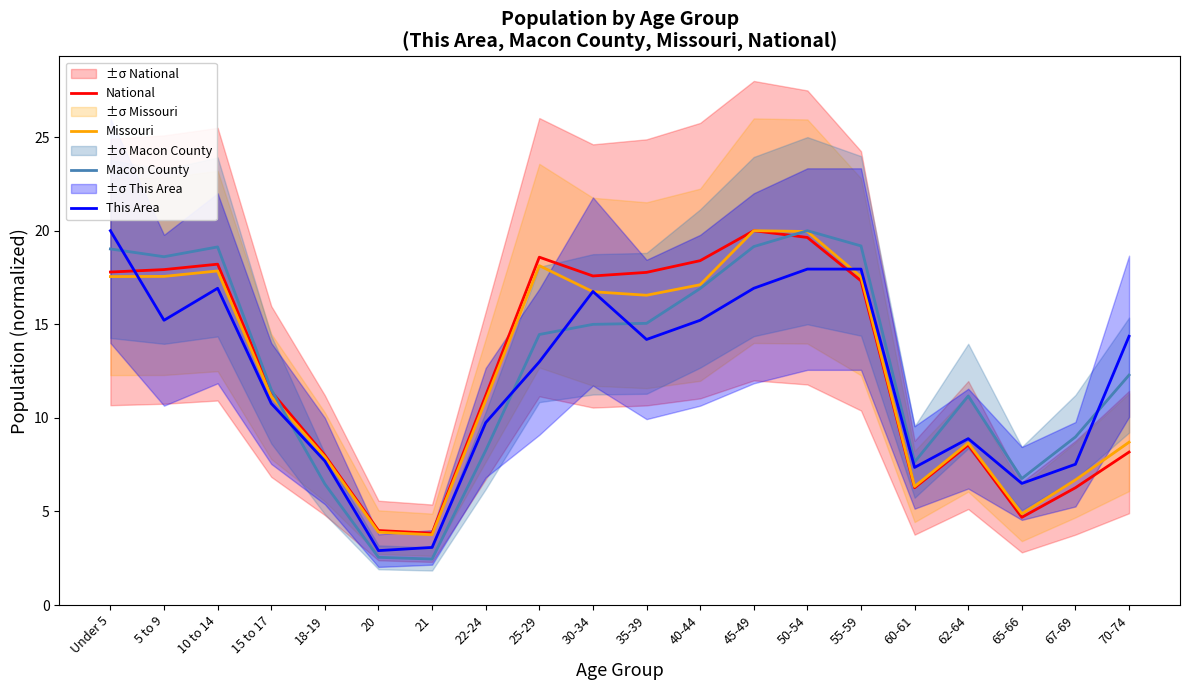

What is the sum of all This Area values?

242.9